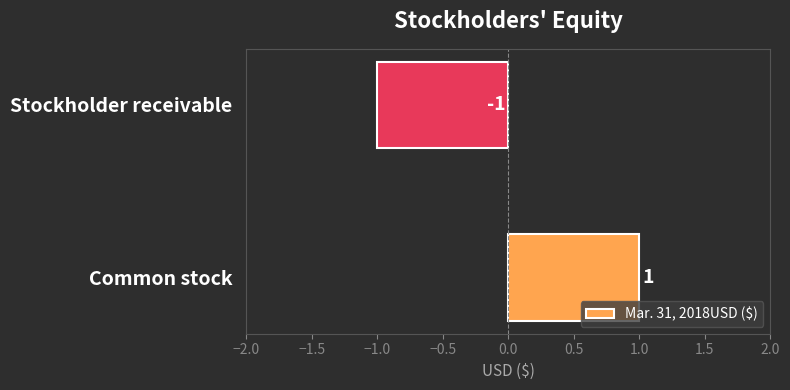

Which has a higher value, Common stock or Stockholder receivable?

Common stock